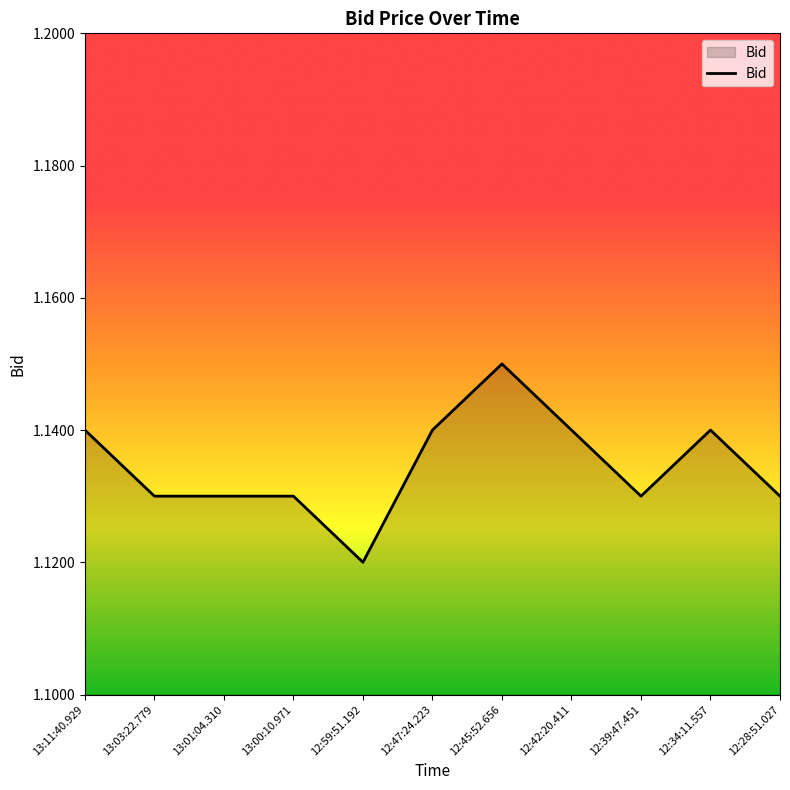

What position from the right is 13:01:04.310?

9